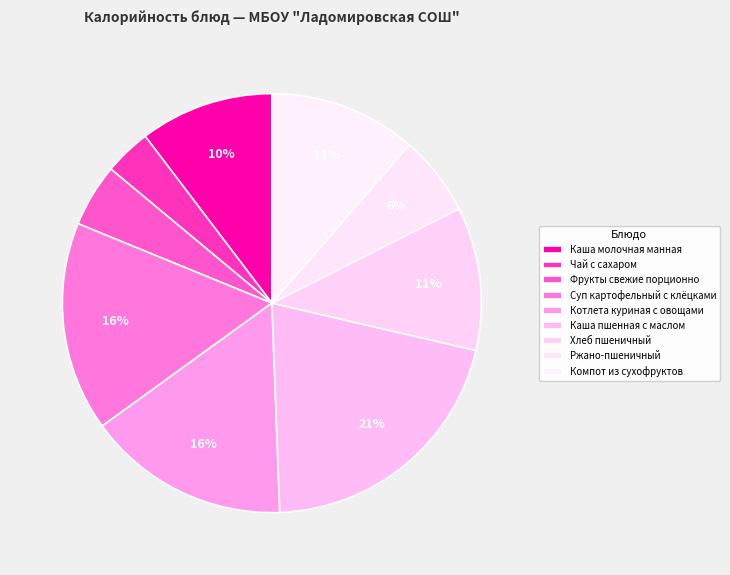

Rank the categories by value from highest to lowest.

Каша пшенная с маслом, Суп картофельный с клёцками, Котлета куриная с овощами, Компот из сухофруктов, Хлеб пшеничный, Каша молочная манная, Ржано-пшеничный, Фрукты свежие порционно, Чай с сахаром